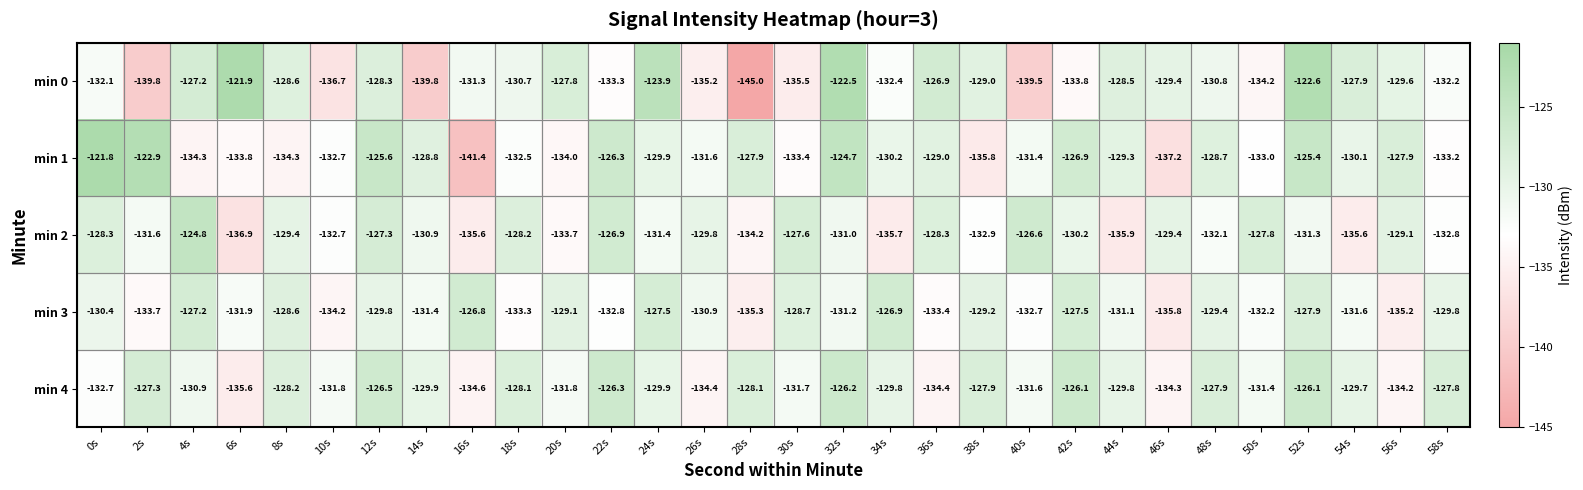

Is it true that min 1 equals -130.2 at 34s?

True